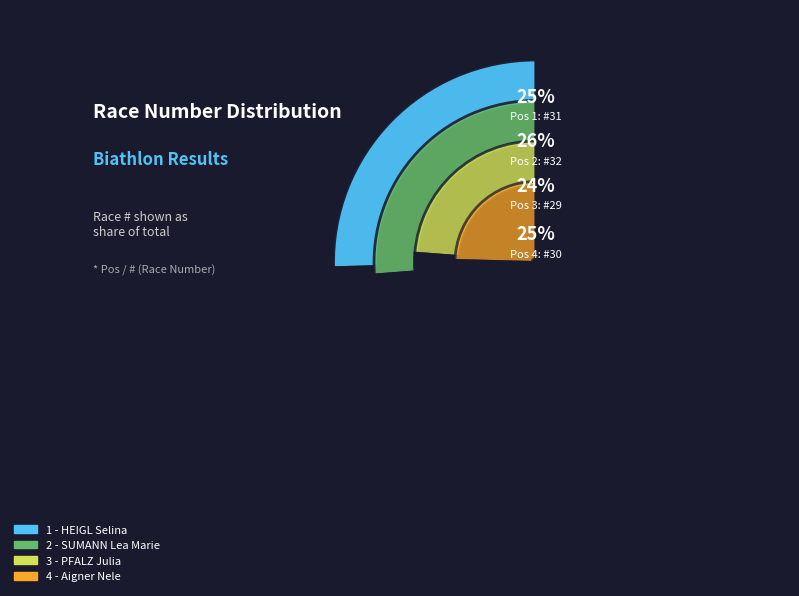

To the nearest percent, what is the combined percentage of 1 - HEIGL Selina and 2 - SUMANN Lea Marie?

52%